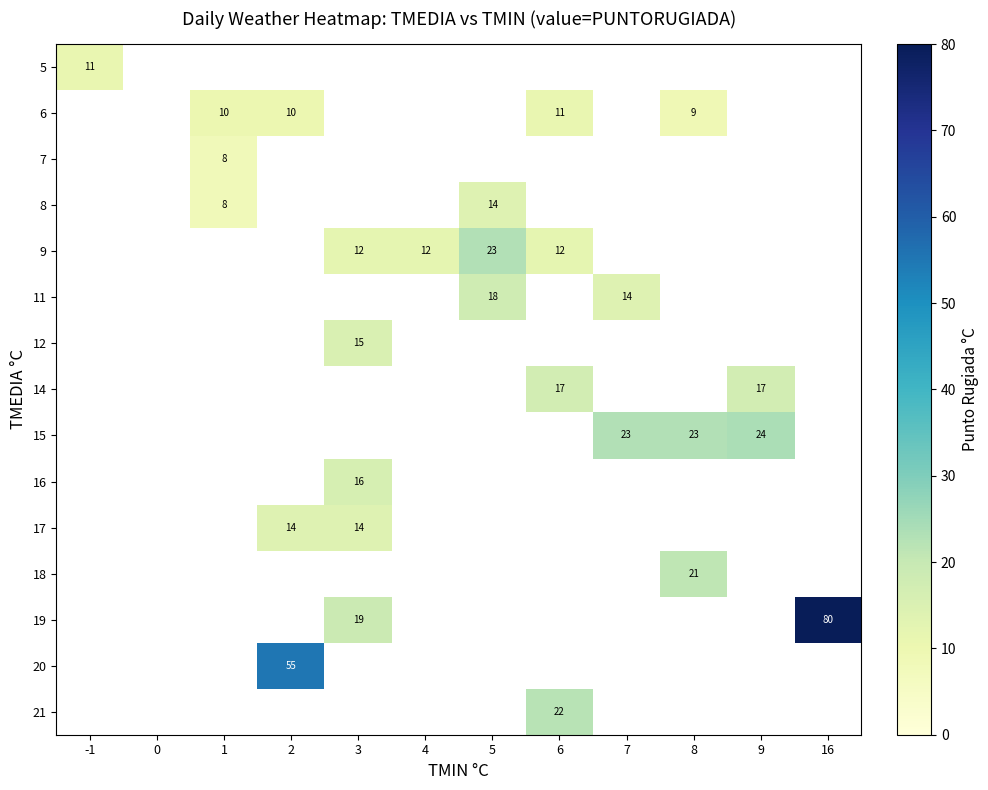

True or false: 6 has a value of 10 at 2.

True